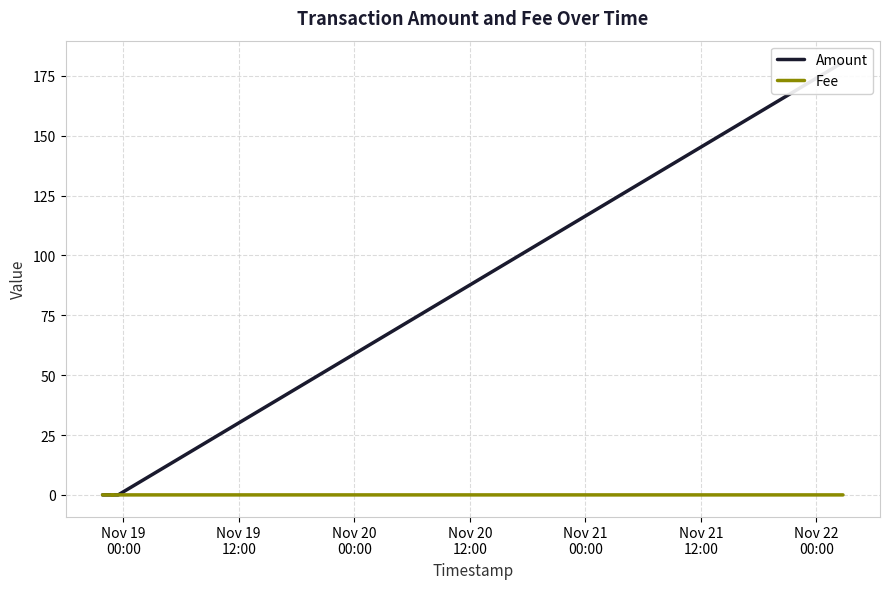

What is the sum of all Amount values?

180.8